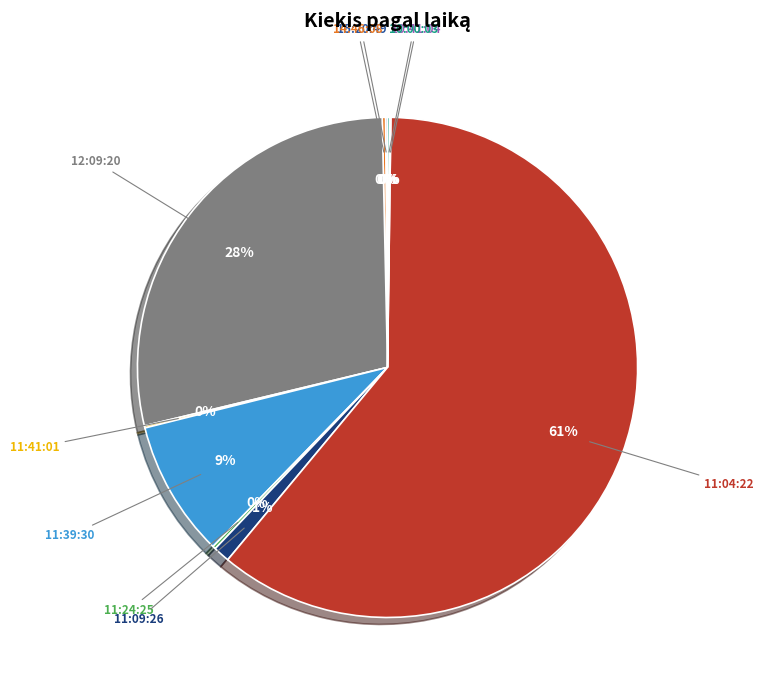

Is there any slice that represents more than half of the pie?

Yes